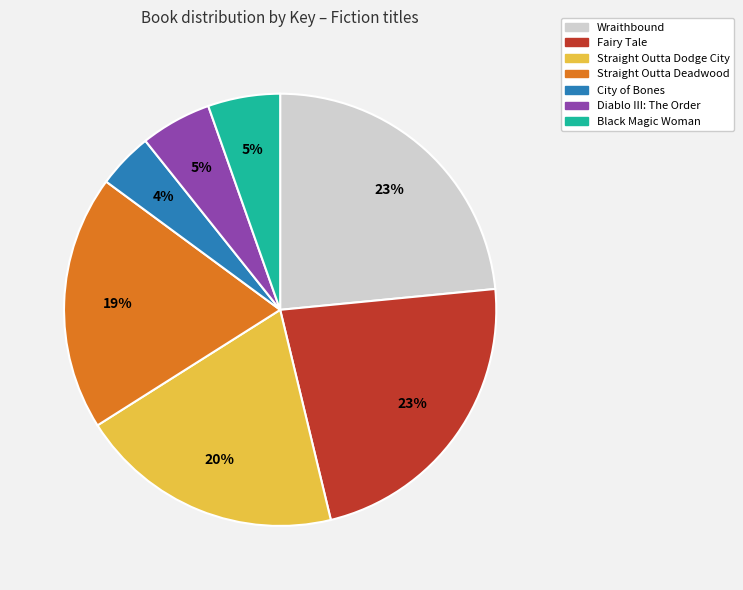

Does Black Magic Woman account for over 50% of the chart?

No